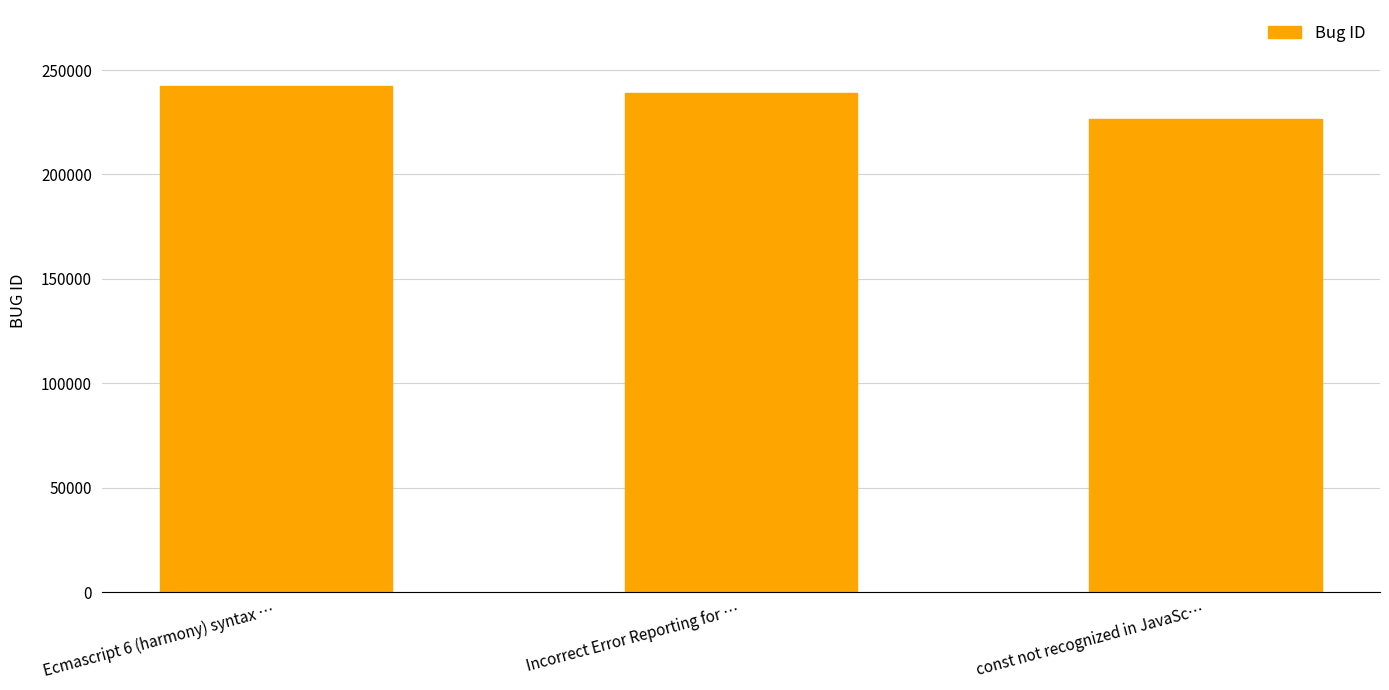

How many values are between 226477 and 242387?

3